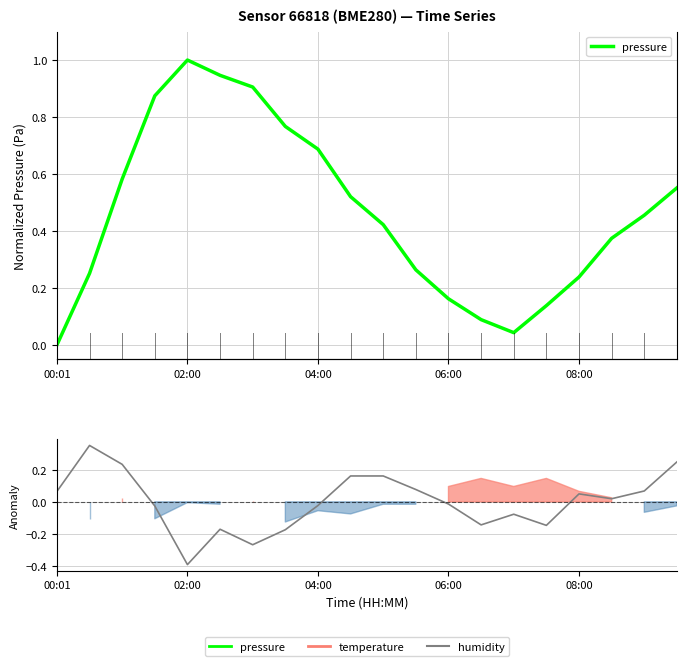

What is the value of the pressure point at the 10th from the left?

0.5